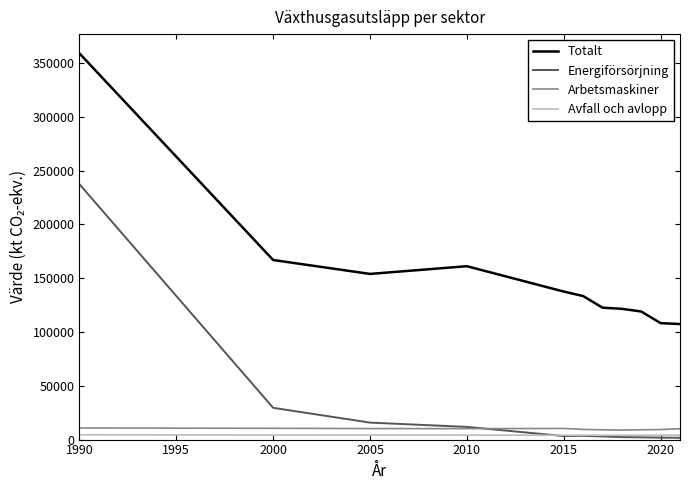

How many lines are shown in the chart?

4